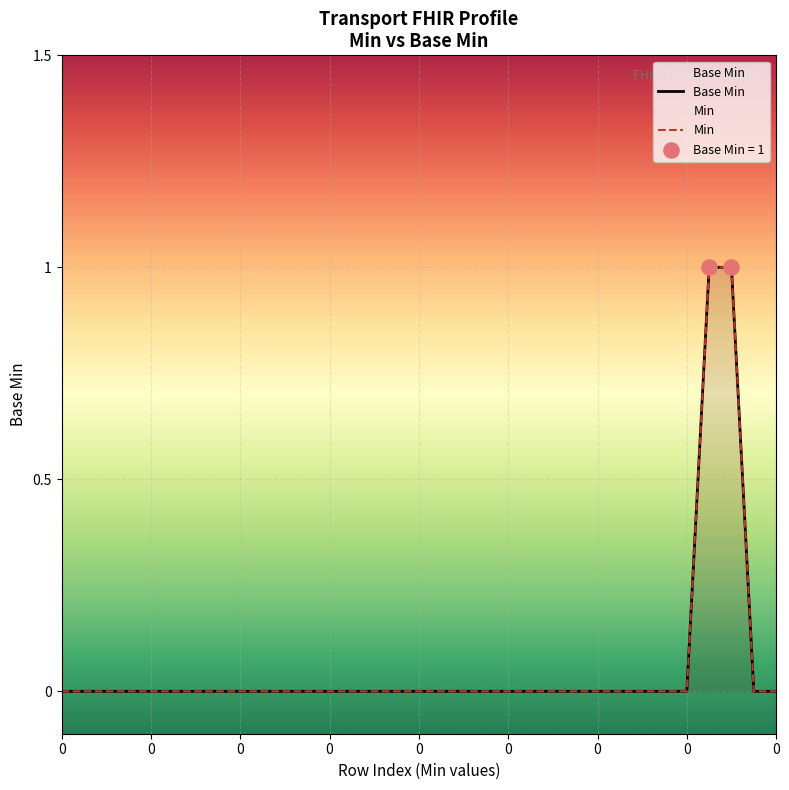

Which series reaches the minimum Y coordinate?

Base Min